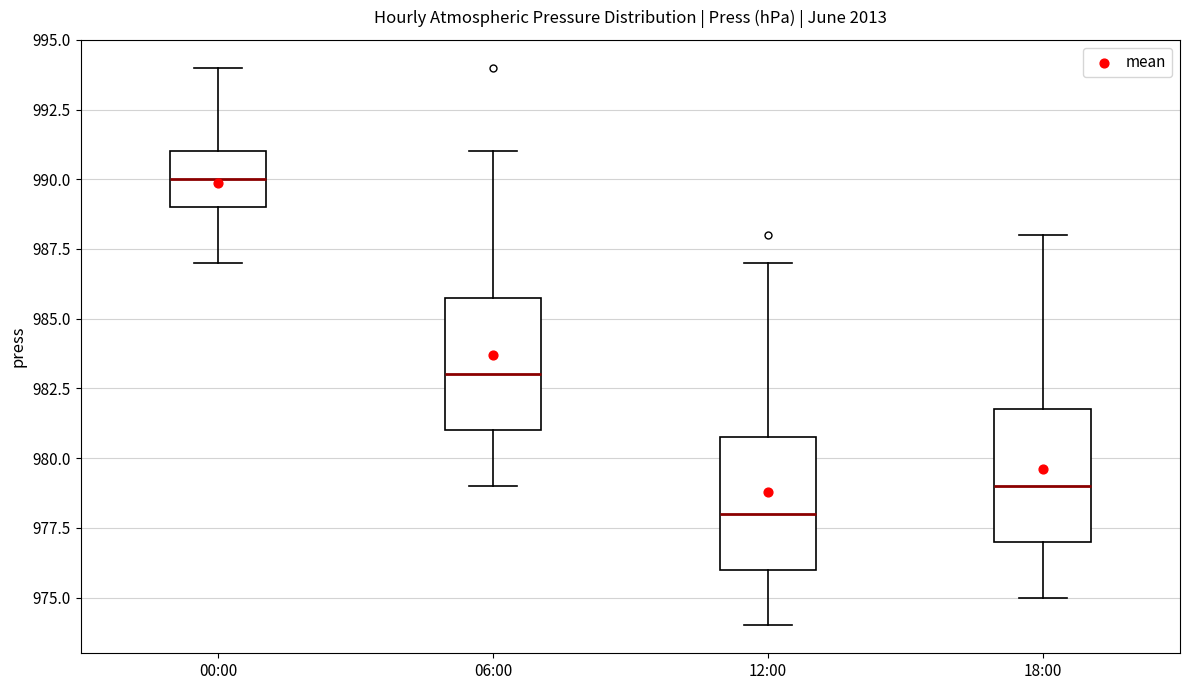

Reading left to right, read every box against the y-axis: the position of its median line, the range the box covers, and the ends of its whiskers. The values are not printed on the chart, so give them approximately, as read against the axis.

00:00: median 990, box 989 to 991, whiskers 987 to 994
06:00: median 983, box 981 to 986, whiskers 979 to 991
12:00: median 978, box 976 to 981, whiskers 974 to 987
18:00: median 979, box 977 to 982, whiskers 975 to 988